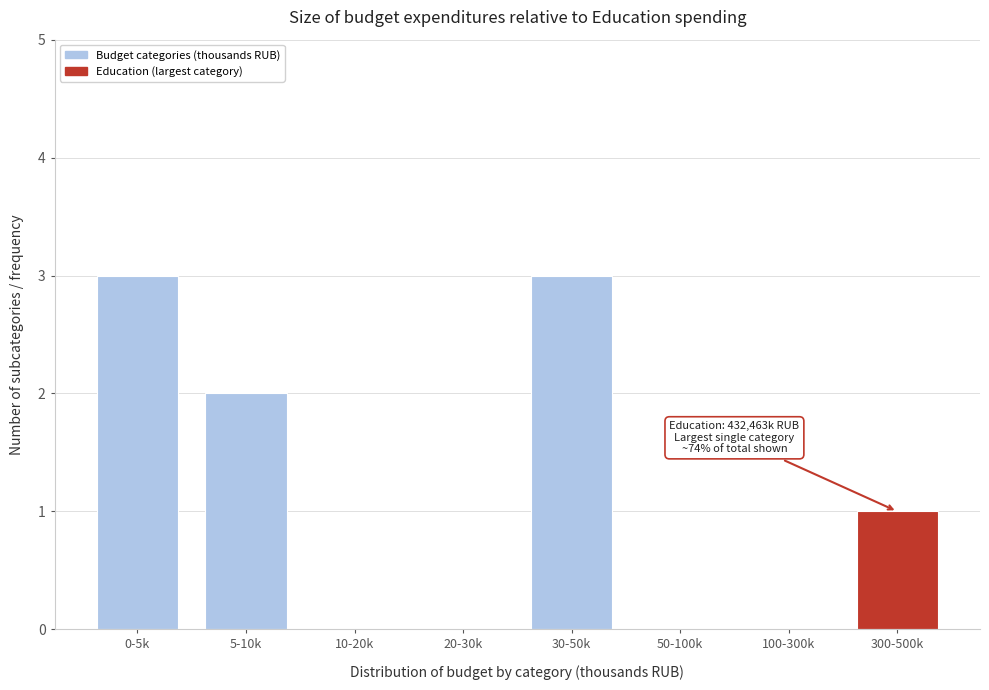

Reading left to right, what are all the values shown in this chart?

0-5k=3	5-10k=2	10-20k=0	20-30k=0	30-50k=3	50-100k=0	100-300k=0	300-500k=1